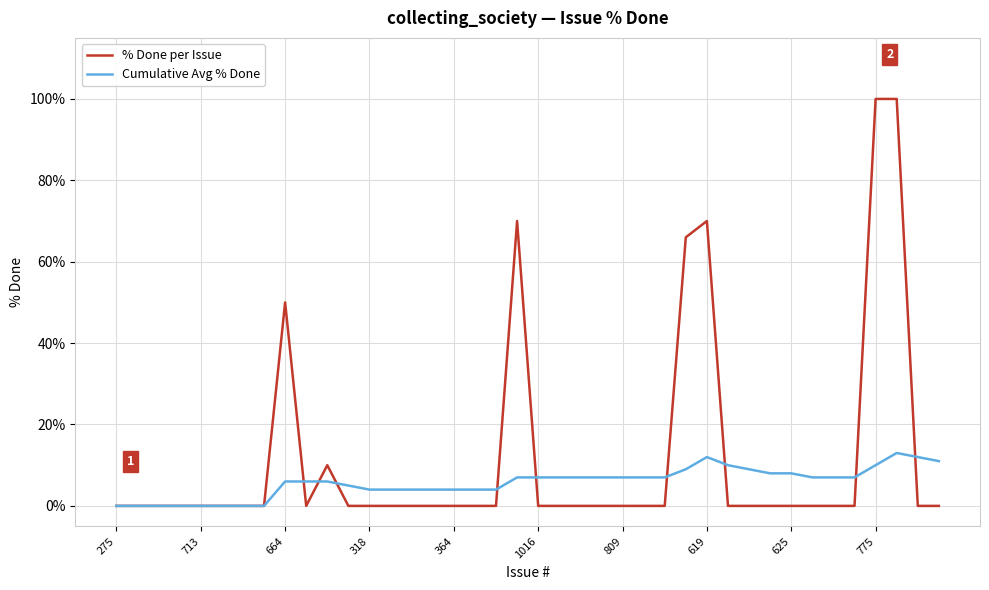

Rank the series by their maximum value, from highest to lowest.

% Done per Issue, Cumulative Avg % Done